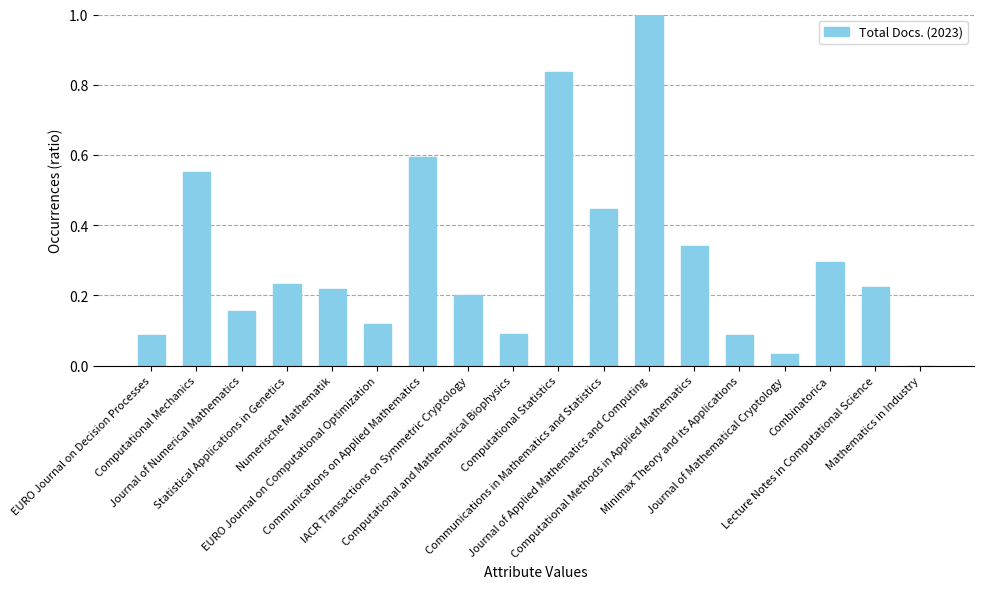

What is the sum of all values?

5.5